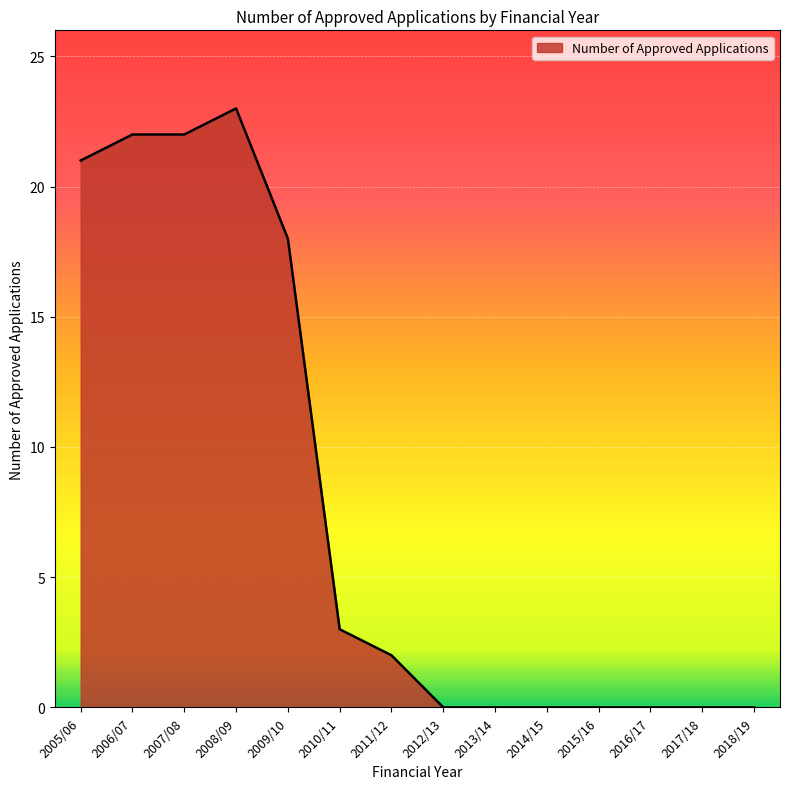

How many values are below 2?

7